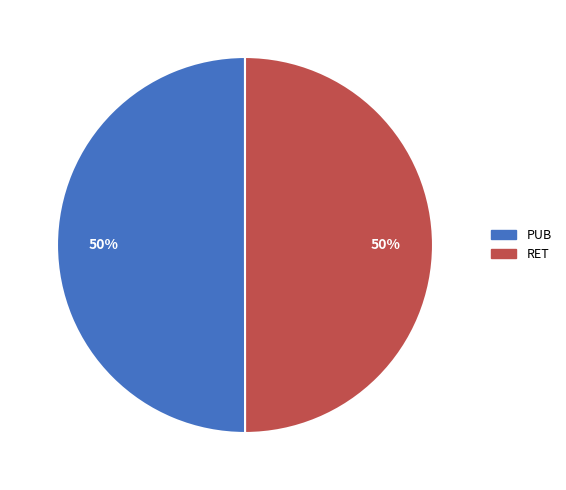

To the nearest percent, what percentage of the pie is PUB?

50%